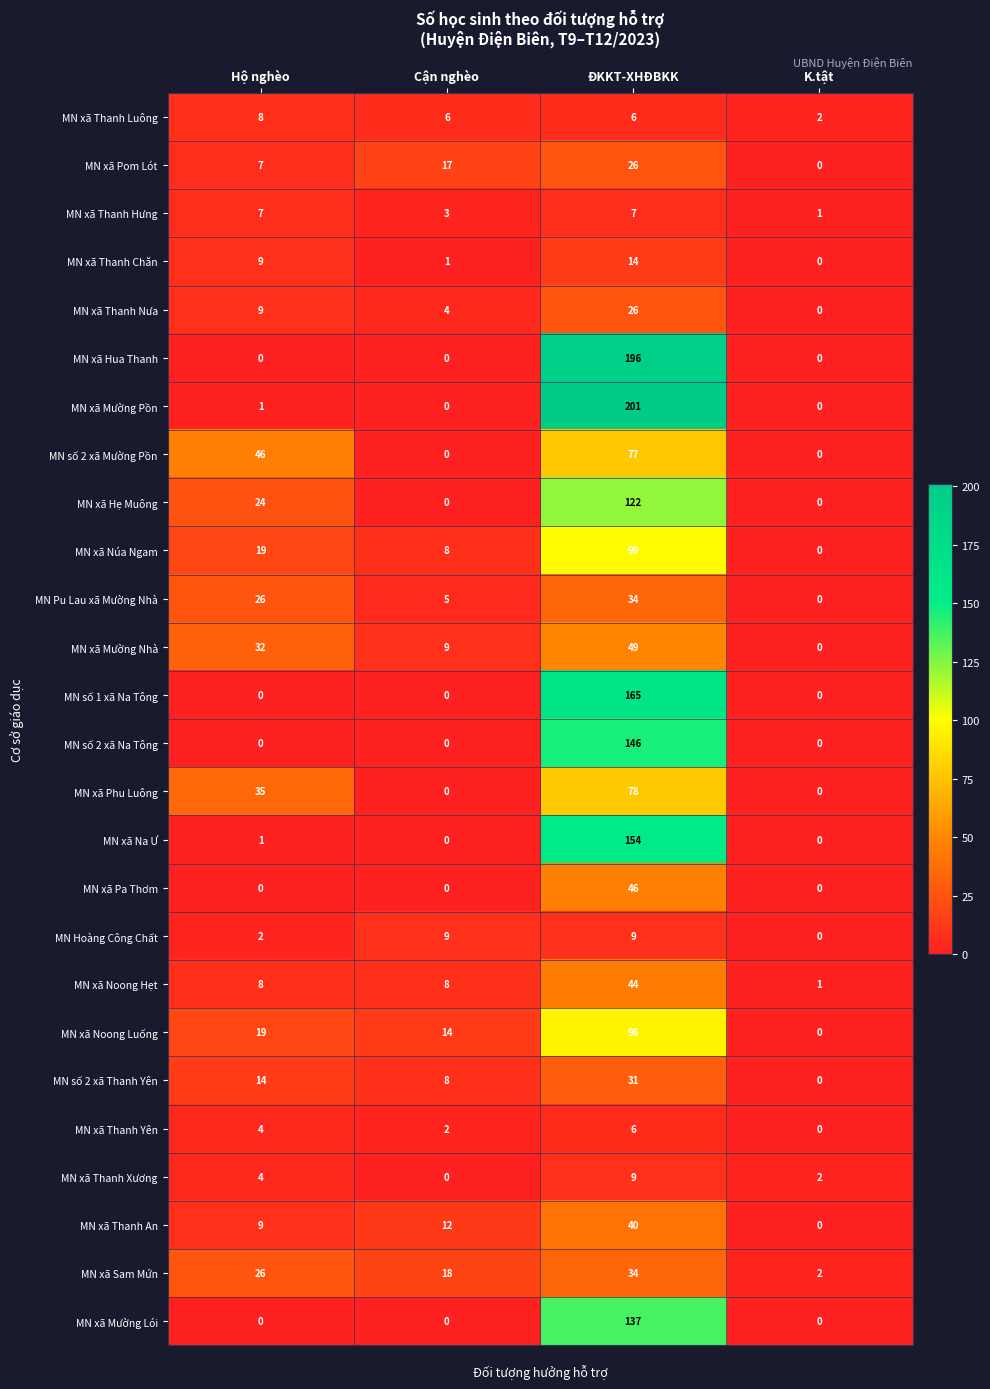

At which label is MN xã Thanh Xương closest to 4?

Hộ nghèo